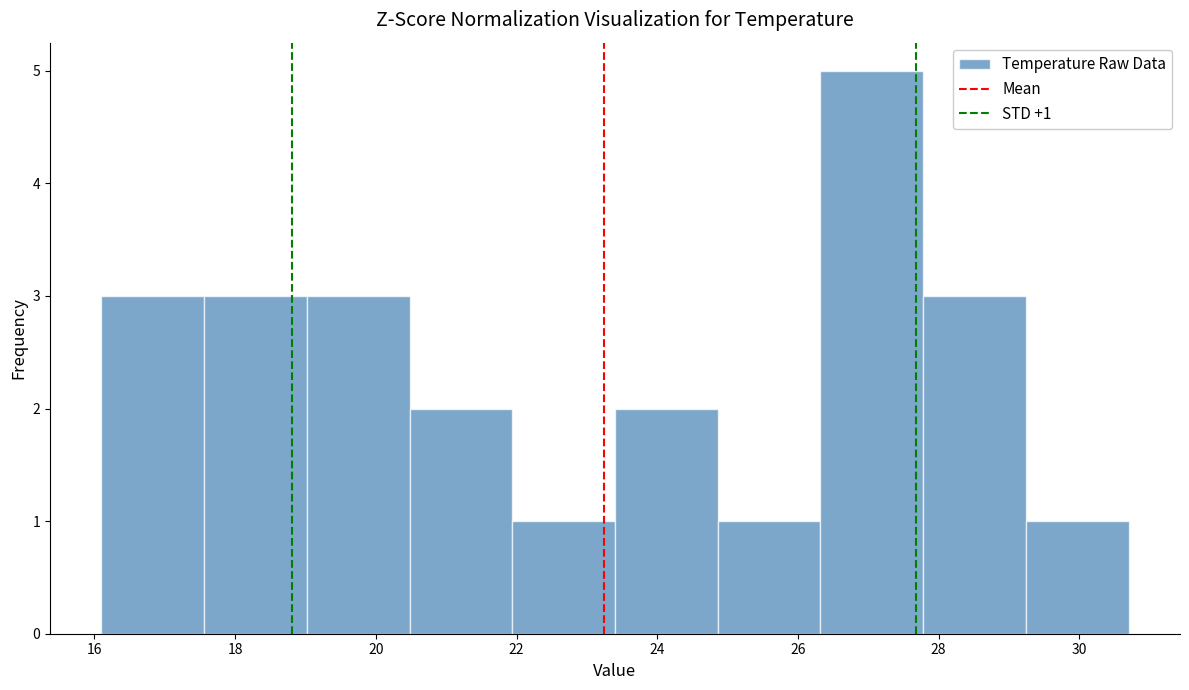

Which range on the x-axis has the tallest bar?

26.32 to 27.78